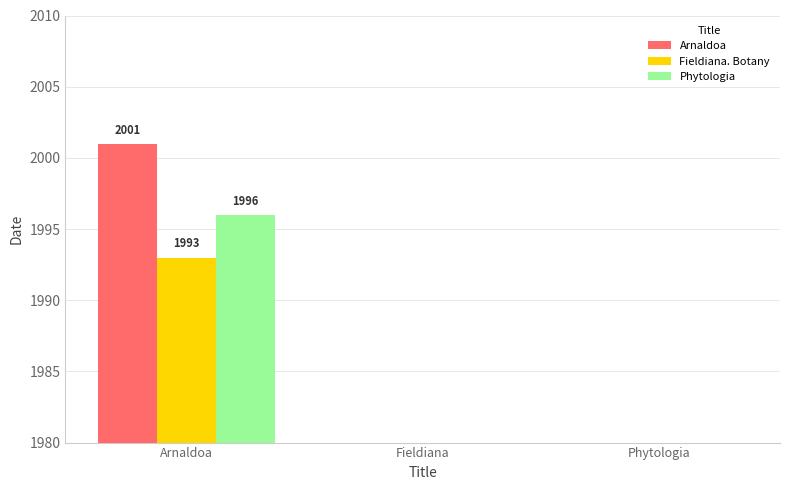

How many values in Phytologia are above zero?

1